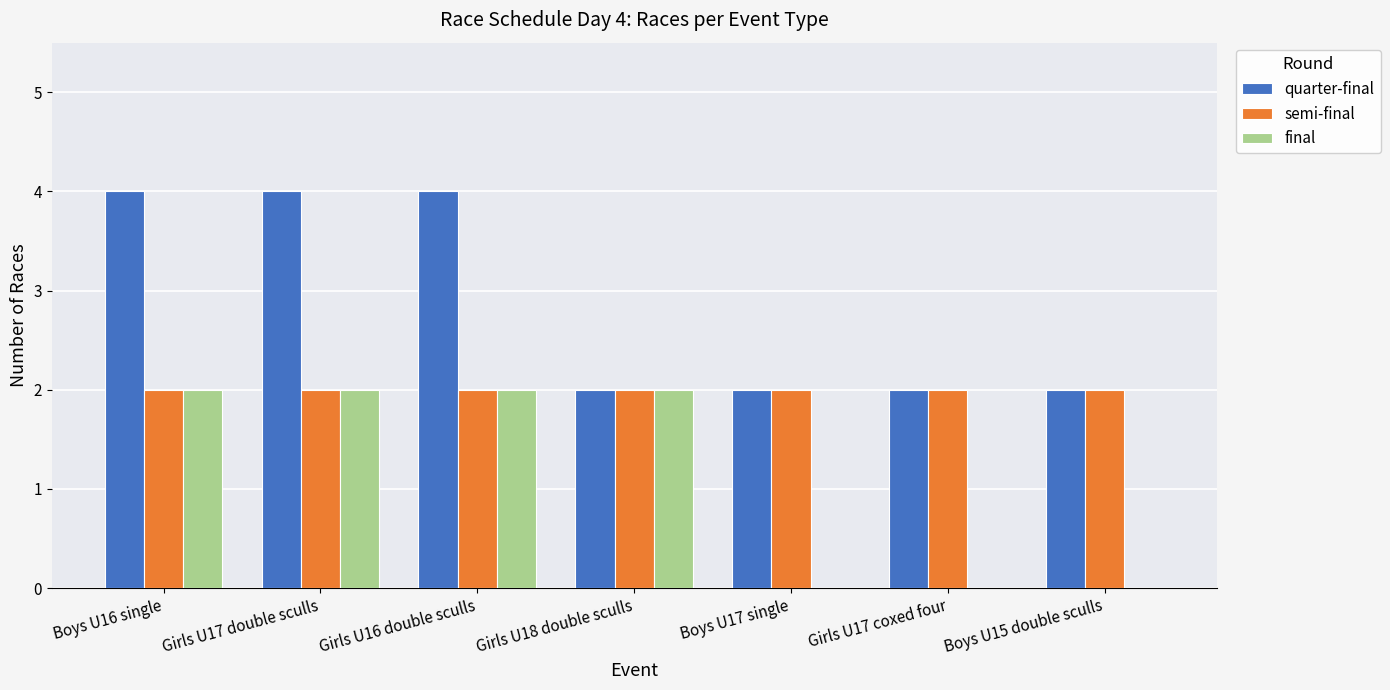

What is the total value across all series at Girls U16 double sculls?

8